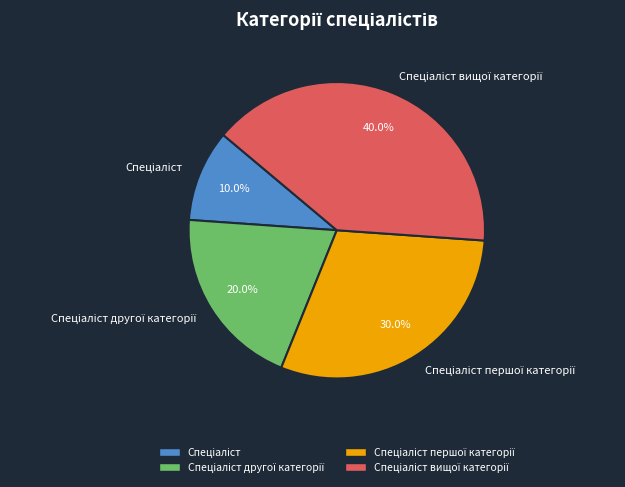

Is there a majority slice in this chart?

No